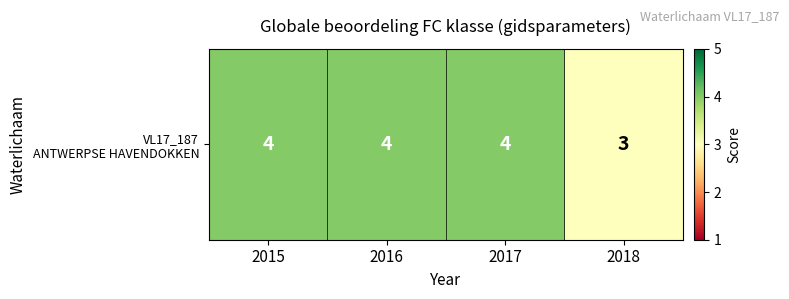

How many data points does each series have?

4